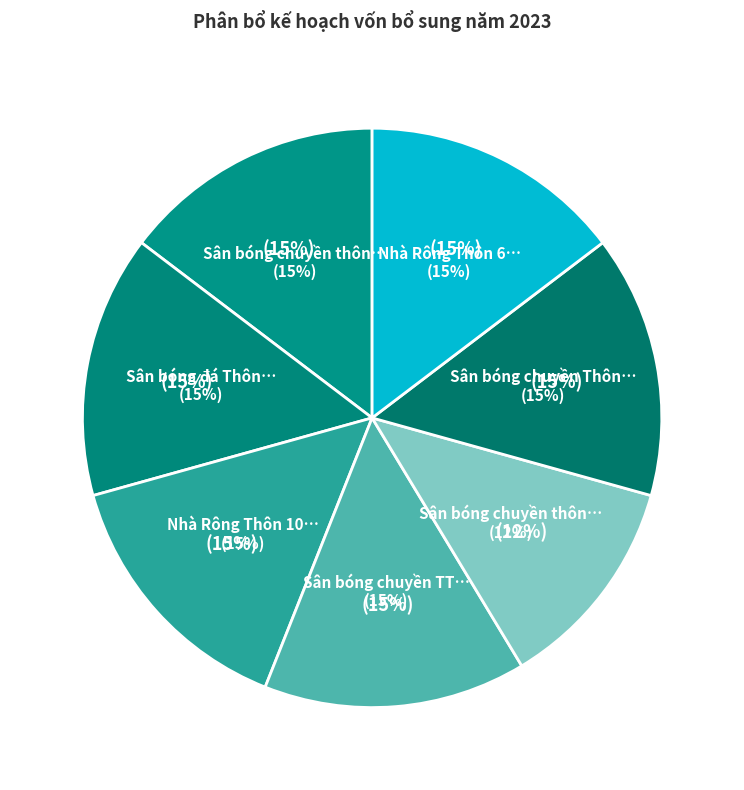

Between Nhà Rông Thôn 6 - Kon Rá and Nhà Rông Thôn 10 - xã Đăk Kôi, which is larger?

Nhà Rông Thôn 6 - Kon Rá